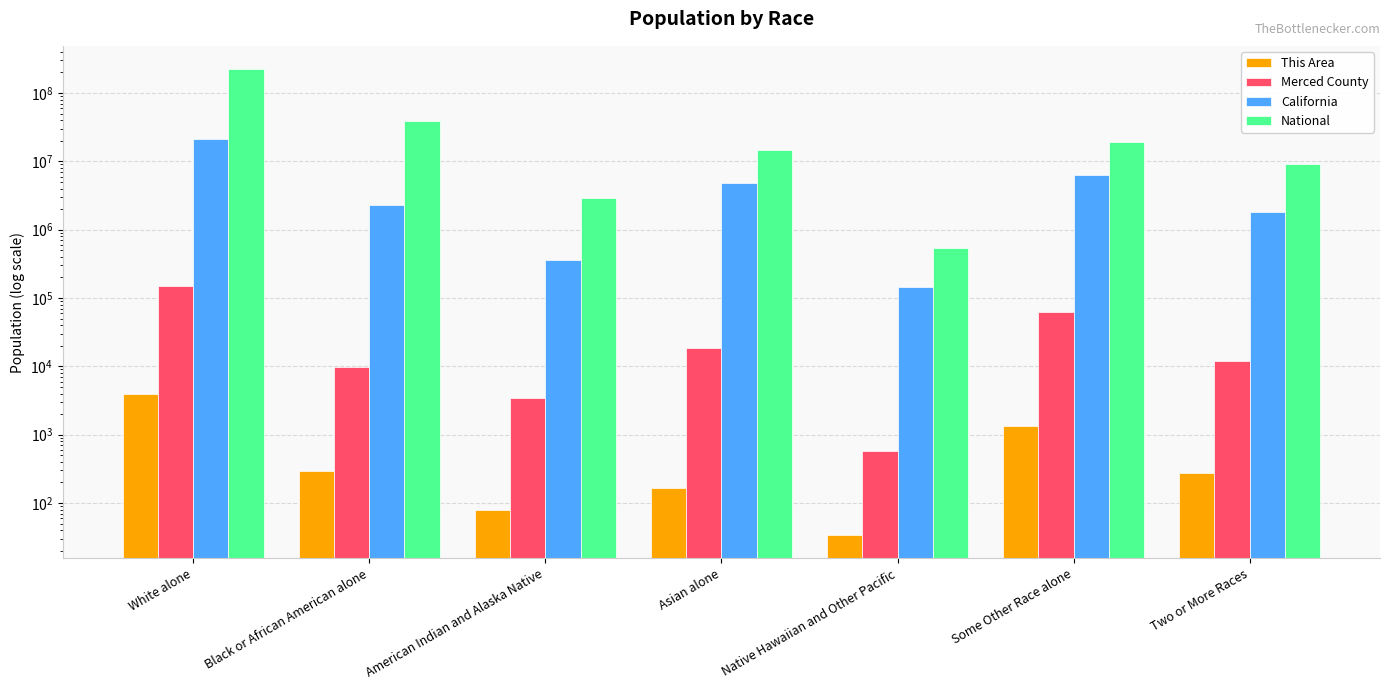

What is the difference between the maximum and minimum values in the Merced County series?

147798